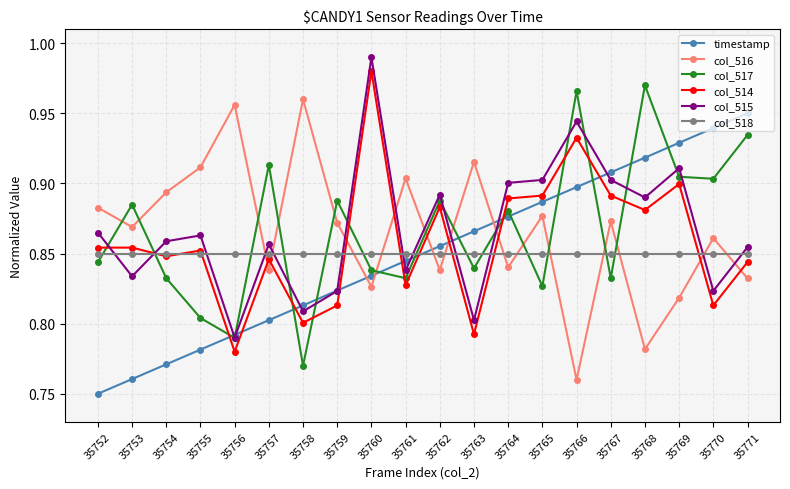

What is the difference between the maximum and minimum values in the col_516 series?

0.2